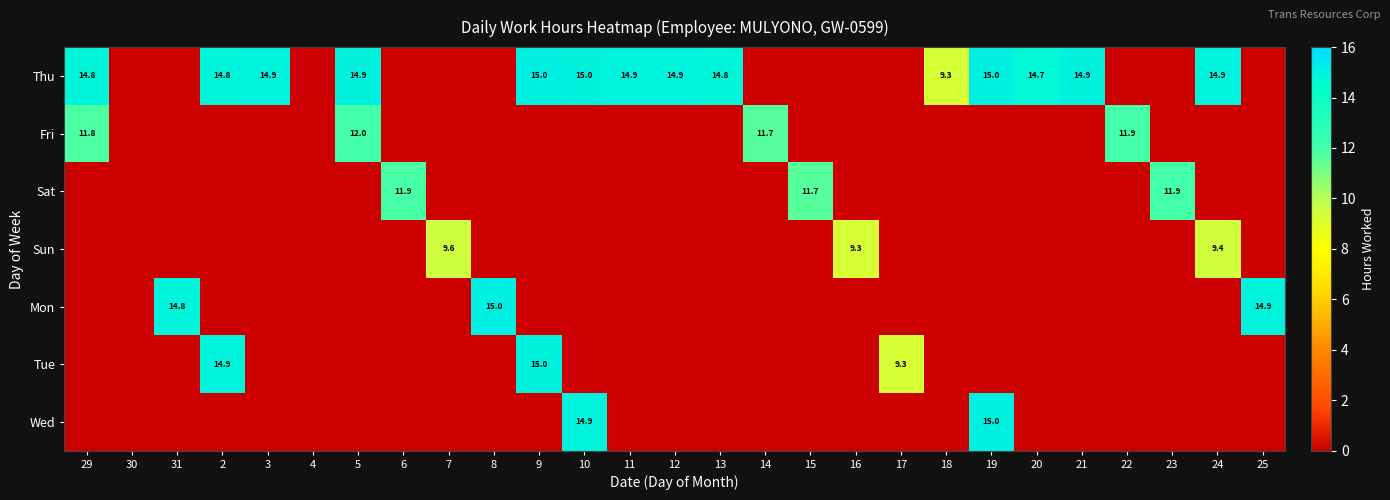

The value of Thu at 21 is 14.9. True or false?

True